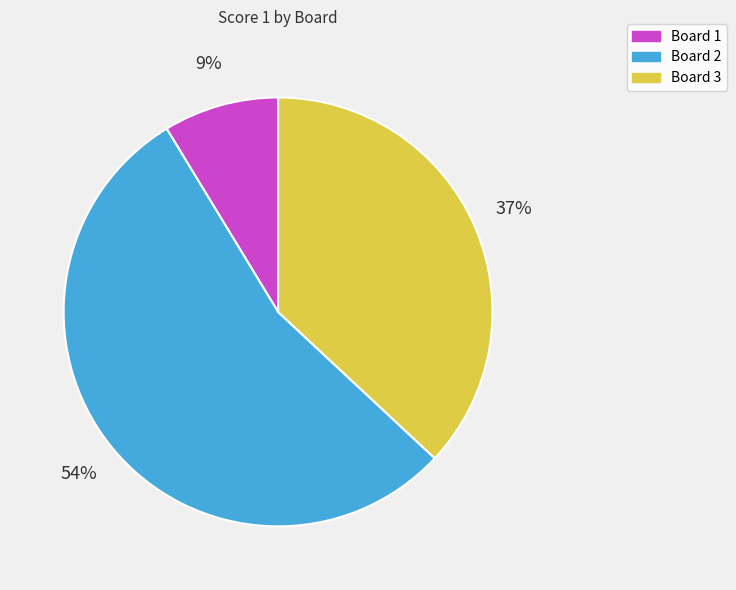

Combined, do Board 2 and Board 1 account for over 50%?

Yes